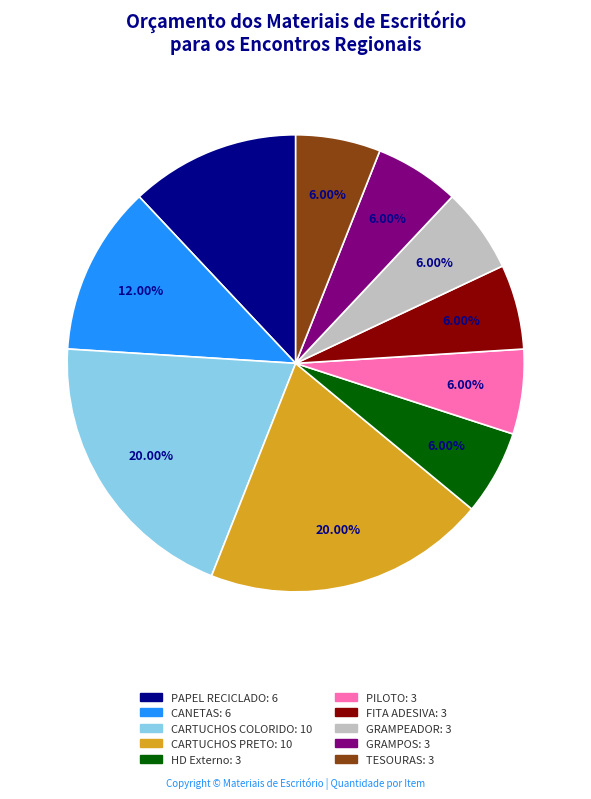

To the nearest percent, what percentage of the pie is HD Externo?

6%